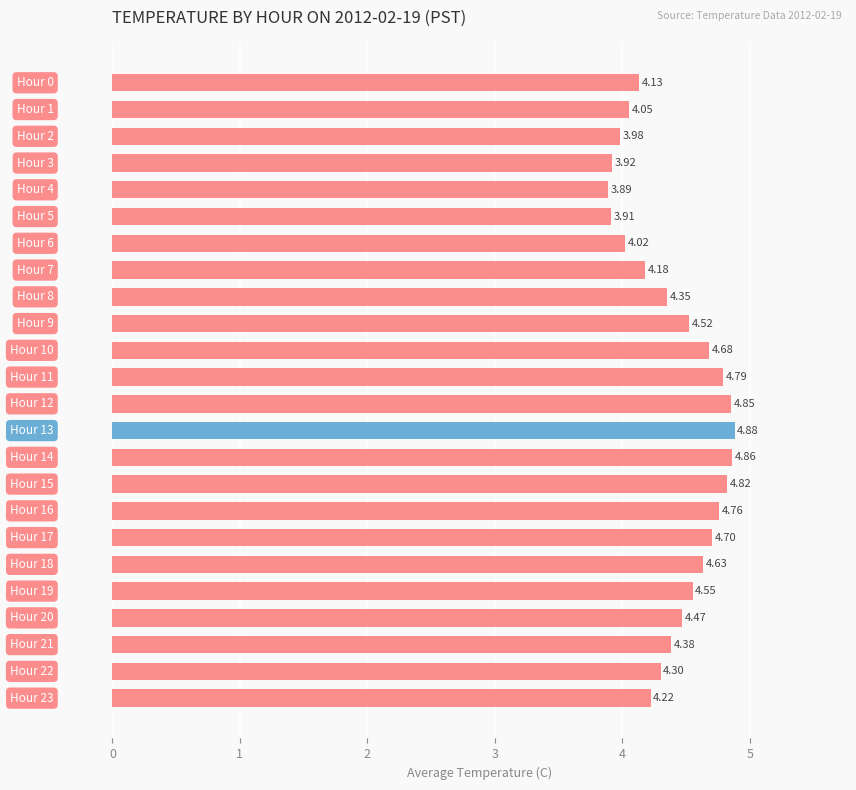

Count the number of data series in this chart.

1